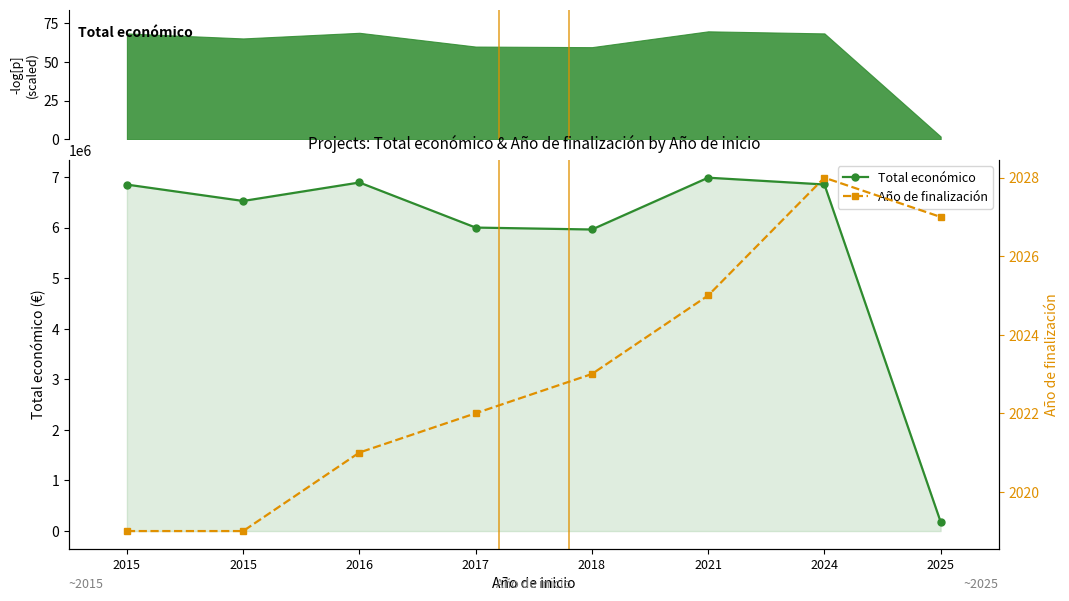

How many data points does each series have?

8